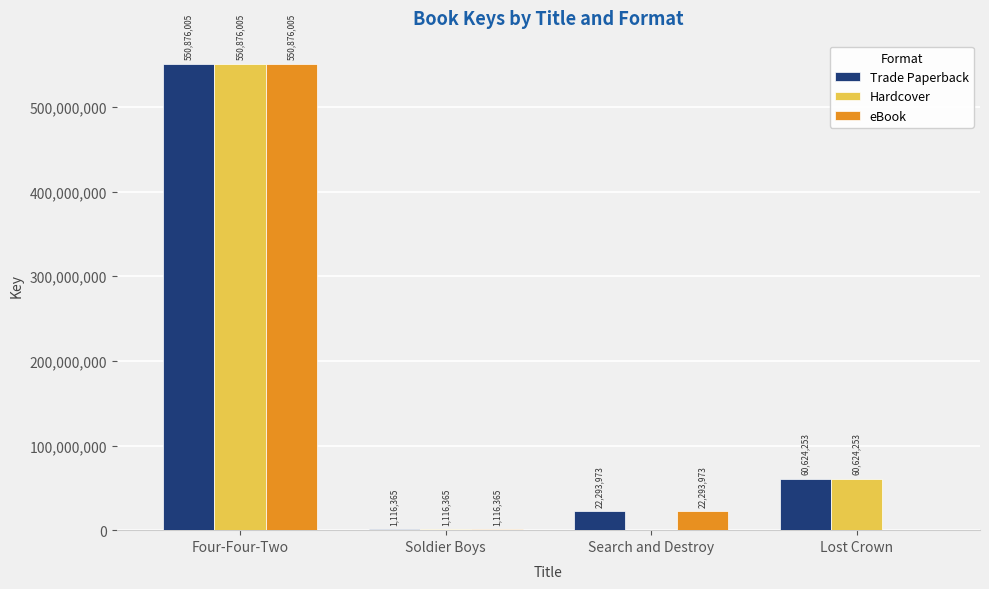

Reading left to right, list all the values displayed in this chart.

Trade Paperback: Four-Four-Two=550876005	Soldier Boys=1116365	Search and Destroy=22293973	Lost Crown=60624253
Hardcover: Four-Four-Two=550876005	Soldier Boys=1116365	Search and Destroy=0	Lost Crown=60624253
eBook: Four-Four-Two=550876005	Soldier Boys=1116365	Search and Destroy=22293973	Lost Crown=0